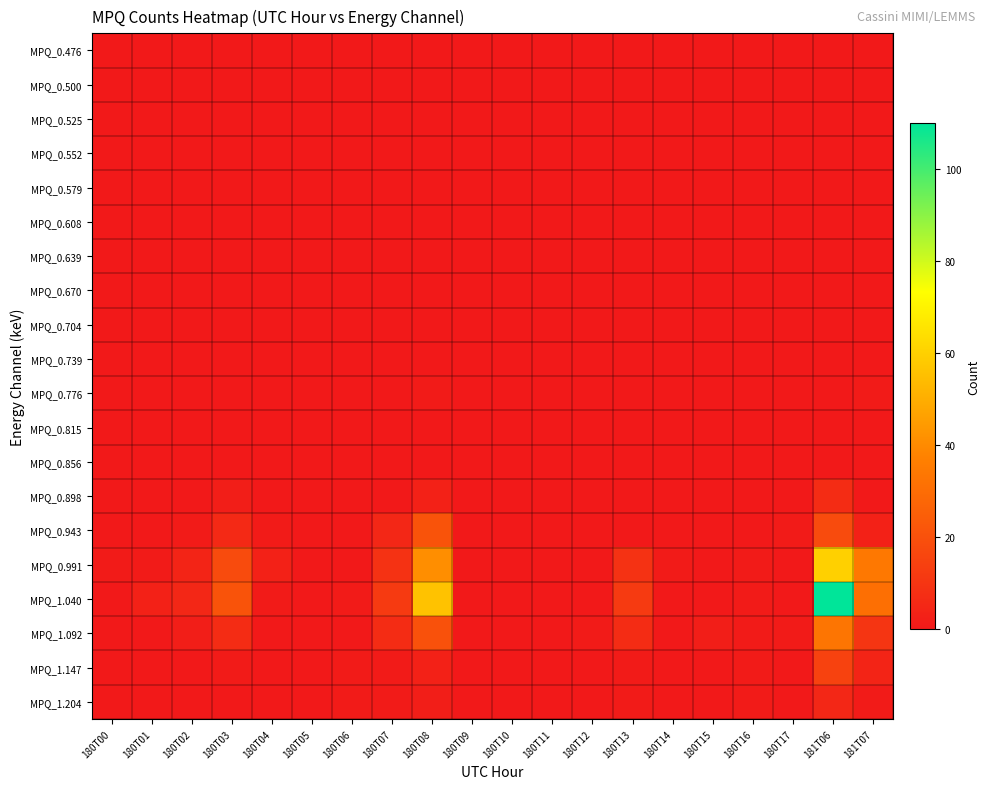

Reading left to right, list all the values displayed in this chart.

MPQ_0.476: 180T00=0	180T01=0	180T02=0	180T03=0	180T04=0	180T05=0	180T06=0	180T07=0	180T08=0	180T09=0	180T10=0	180T11=0	180T12=0	180T13=0	180T14=0	180T15=0	180T16=0	180T17=0	181T06=0	181T07=0
MPQ_0.500: 180T00=0	180T01=0	180T02=0	180T03=0	180T04=0	180T05=0	180T06=0	180T07=0	180T08=0	180T09=0	180T10=0	180T11=0	180T12=0	180T13=0	180T14=0	180T15=0	180T16=0	180T17=0	181T06=0	181T07=0
MPQ_0.525: 180T00=0	180T01=0	180T02=0	180T03=0	180T04=0	180T05=0	180T06=0	180T07=0	180T08=0	180T09=0	180T10=0	180T11=0	180T12=0	180T13=0	180T14=0	180T15=0	180T16=0	180T17=0	181T06=0	181T07=0
MPQ_0.552: 180T00=0	180T01=0	180T02=0	180T03=0	180T04=0	180T05=0	180T06=0	180T07=0	180T08=0	180T09=0	180T10=0	180T11=0	180T12=0	180T13=0	180T14=0	180T15=0	180T16=0	180T17=0	181T06=0	181T07=0
MPQ_0.579: 180T00=0	180T01=0	180T02=0	180T03=0	180T04=0	180T05=0	180T06=0	180T07=0	180T08=0	180T09=0	180T10=0	180T11=0	180T12=0	180T13=0	180T14=0	180T15=0	180T16=0	180T17=0	181T06=0	181T07=0
MPQ_0.608: 180T00=0	180T01=0	180T02=0	180T03=0	180T04=0	180T05=0	180T06=0	180T07=0	180T08=0	180T09=0	180T10=0	180T11=0	180T12=0	180T13=0	180T14=0	180T15=0	180T16=0	180T17=0	181T06=0	181T07=0
MPQ_0.639: 180T00=0	180T01=0	180T02=0	180T03=0	180T04=0	180T05=0	180T06=0	180T07=0	180T08=0	180T09=0	180T10=0	180T11=0	180T12=0	180T13=0	180T14=0	180T15=0	180T16=0	180T17=0	181T06=0	181T07=0
MPQ_0.670: 180T00=0	180T01=0	180T02=0	180T03=0	180T04=0	180T05=0	180T06=0	180T07=0	180T08=0	180T09=0	180T10=0	180T11=0	180T12=0	180T13=0	180T14=0	180T15=0	180T16=0	180T17=0	181T06=0	181T07=0
MPQ_0.704: 180T00=0	180T01=0	180T02=0	180T03=0	180T04=0	180T05=0	180T06=0	180T07=0	180T08=0	180T09=0	180T10=0	180T11=0	180T12=0	180T13=0	180T14=0	180T15=0	180T16=0	180T17=0	181T06=0	181T07=0
MPQ_0.739: 180T00=0	180T01=0	180T02=0	180T03=0	180T04=0	180T05=0	180T06=0	180T07=0	180T08=0	180T09=0	180T10=0	180T11=0	180T12=0	180T13=0	180T14=0	180T15=0	180T16=0	180T17=0	181T06=0	181T07=0
MPQ_0.776: 180T00=0	180T01=0	180T02=0	180T03=0	180T04=0	180T05=0	180T06=0	180T07=0	180T08=1	180T09=0	180T10=0	180T11=0	180T12=0	180T13=0	180T14=0	180T15=0	180T16=0	180T17=0	181T06=0	181T07=1
MPQ_0.815: 180T00=0	180T01=0	180T02=0	180T03=0	180T04=0	180T05=0	180T06=0	180T07=0	180T08=0	180T09=0	180T10=0	180T11=0	180T12=0	180T13=0	180T14=0	180T15=0	180T16=0	180T17=0	181T06=0	181T07=0
MPQ_0.856: 180T00=0	180T01=0	180T02=0	180T03=0	180T04=0	180T05=0	180T06=0	180T07=0	180T08=0	180T09=0	180T10=0	180T11=0	180T12=0	180T13=0	180T14=0	180T15=0	180T16=0	180T17=0	181T06=0	181T07=0
MPQ_0.898: 180T00=0	180T01=0	180T02=0	180T03=2	180T04=0	180T05=0	180T06=0	180T07=0	180T08=3	180T09=0	180T10=0	180T11=0	180T12=0	180T13=0	180T14=0	180T15=0	180T16=0	180T17=0	181T06=7	181T07=0
MPQ_0.943: 180T00=0	180T01=0	180T02=1	180T03=6	180T04=1	180T05=0	180T06=0	180T07=5	180T08=21	180T09=0	180T10=0	180T11=0	180T12=0	180T13=0	180T14=0	180T15=0	180T16=0	180T17=1	181T06=18	181T07=3
MPQ_0.991: 180T00=1	180T01=1	180T02=4	180T03=18	180T04=3	180T05=0	180T06=0	180T07=9	180T08=41	180T09=0	180T10=0	180T11=0	180T12=0	180T13=9	180T14=1	180T15=0	180T16=1	180T17=0	181T06=60	181T07=34
MPQ_1.040: 180T00=0	180T01=3	180T02=5	180T03=21	180T04=1	180T05=0	180T06=1	180T07=12	180T08=56	180T09=0	180T10=0	180T11=0	180T12=0	180T13=12	180T14=0	180T15=0	180T16=1	180T17=0	181T06=110	181T07=31
MPQ_1.092: 180T00=0	180T01=0	180T02=2	180T03=7	180T04=0	180T05=0	180T06=0	180T07=7	180T08=20	180T09=0	180T10=0	180T11=0	180T12=1	180T13=7	180T14=0	180T15=2	180T16=1	180T17=1	181T06=33	181T07=10
MPQ_1.147: 180T00=0	180T01=0	180T02=0	180T03=1	180T04=0	180T05=0	180T06=1	180T07=1	180T08=3	180T09=0	180T10=0	180T11=0	180T12=0	180T13=1	180T14=0	180T15=0	180T16=1	180T17=0	181T06=15	181T07=4
MPQ_1.204: 180T00=0	180T01=0	180T02=0	180T03=0	180T04=0	180T05=0	180T06=1	180T07=1	180T08=2	180T09=0	180T10=0	180T11=0	180T12=0	180T13=1	180T14=0	180T15=0	180T16=1	180T17=0	181T06=5	181T07=1